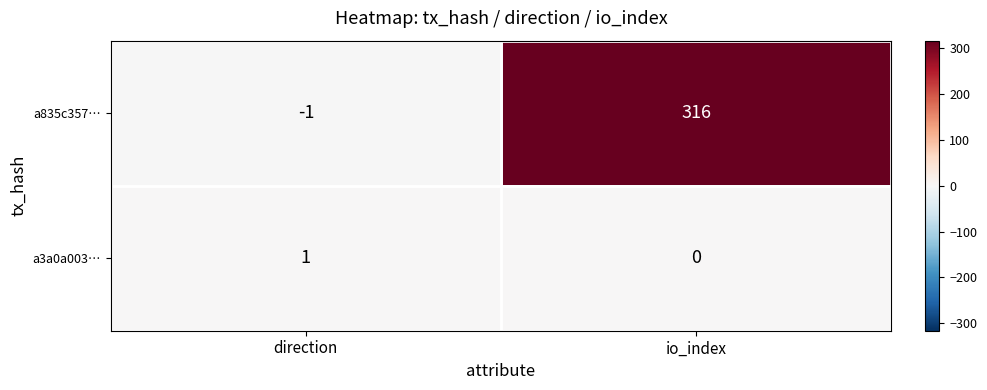

What is the spread (max minus min) of values at direction?

2